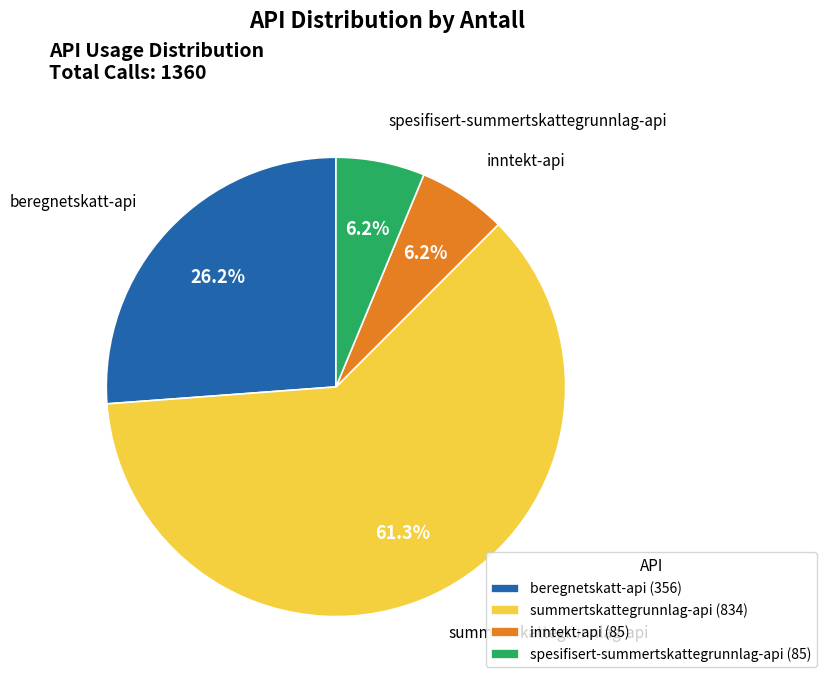

Is there a majority slice in this chart?

Yes